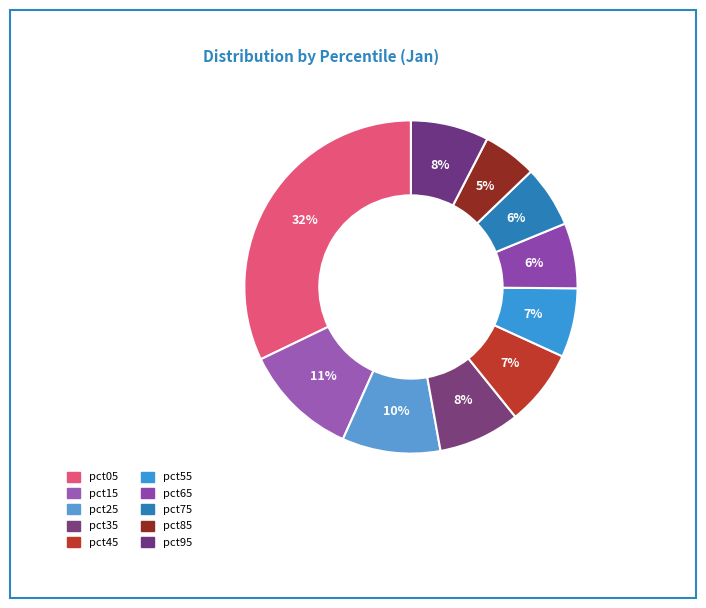

How many segments does this pie chart have?

10